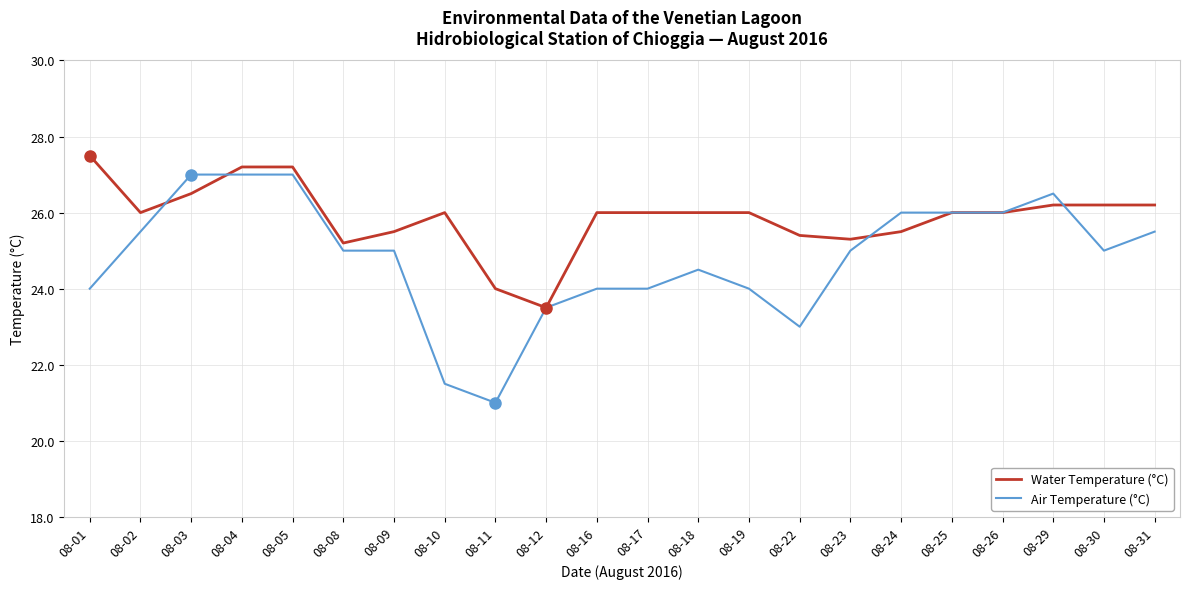

Which series has the largest total across all categories?

Water Temperature (°C)